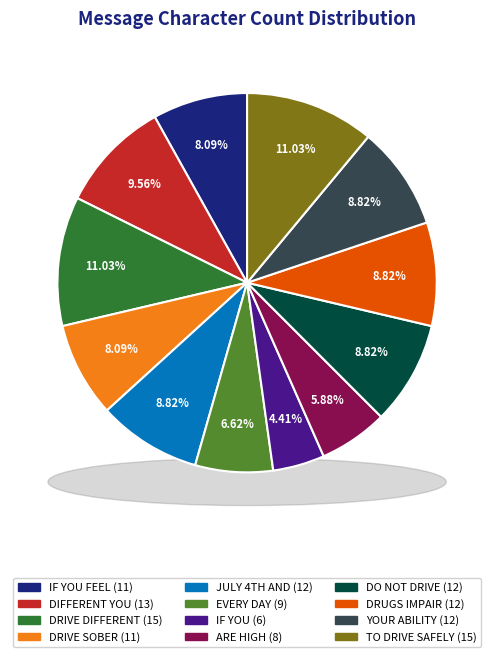

To the nearest percent, what percentage of the pie is DRUGS IMPAIR?

9%